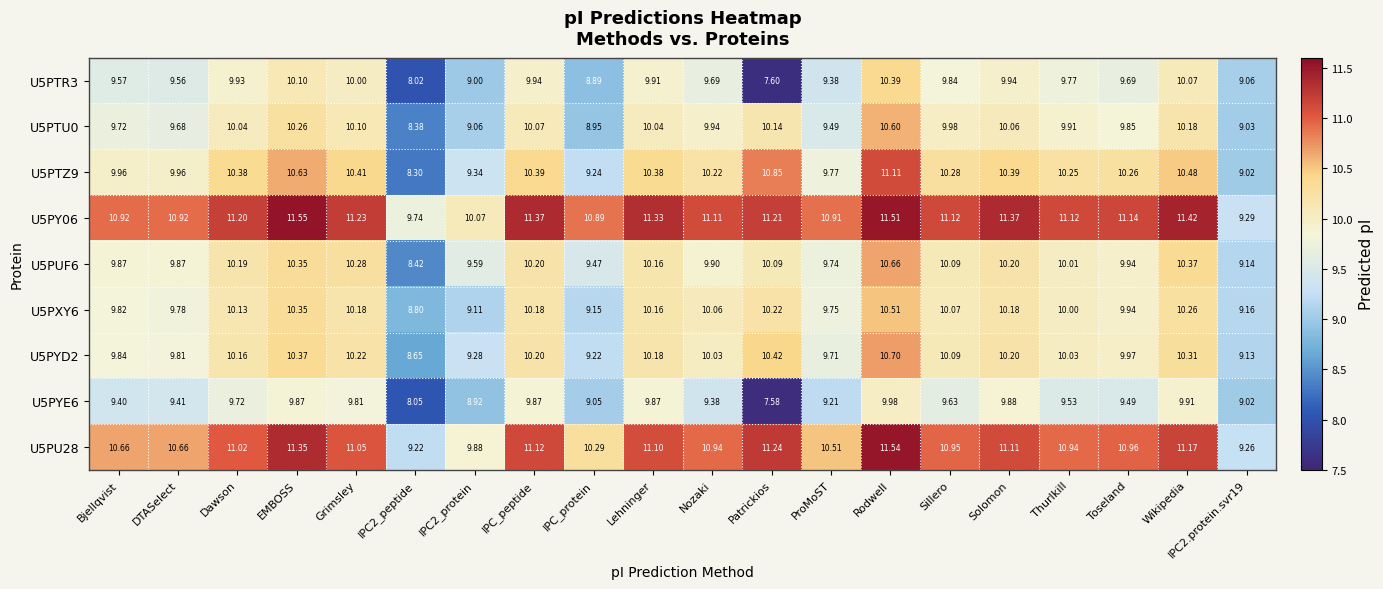

Is the value of U5PTR3 at Rodwell greater than the value of U5PTZ9 at Grimsley?

No